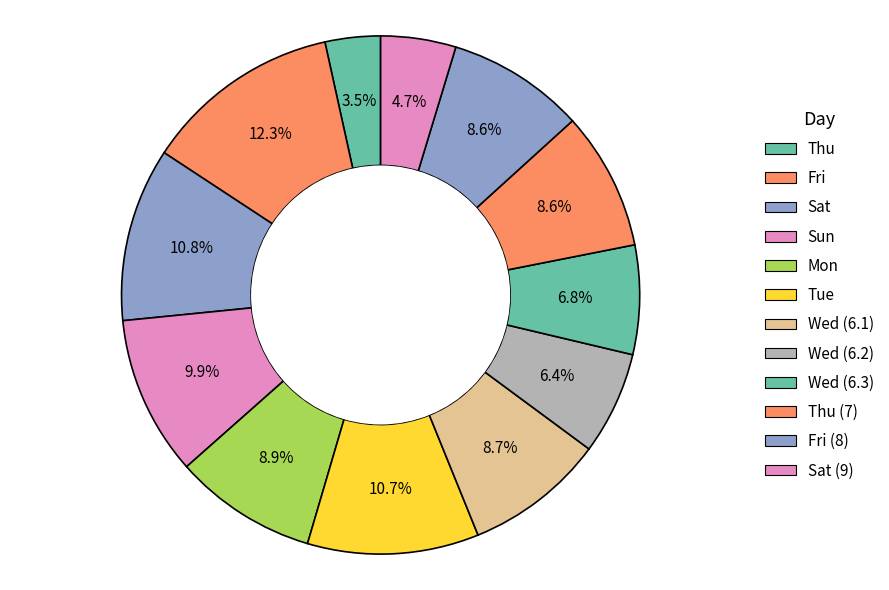

Which slice is the smallest?

Thu